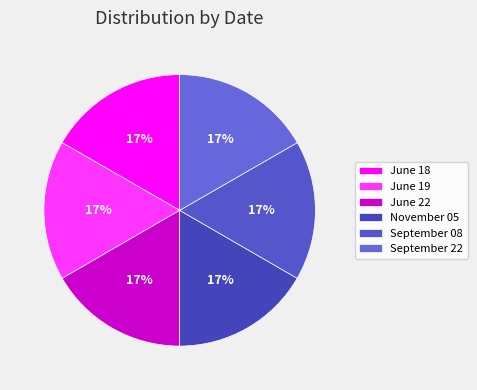

Count the number of slices in the pie.

6